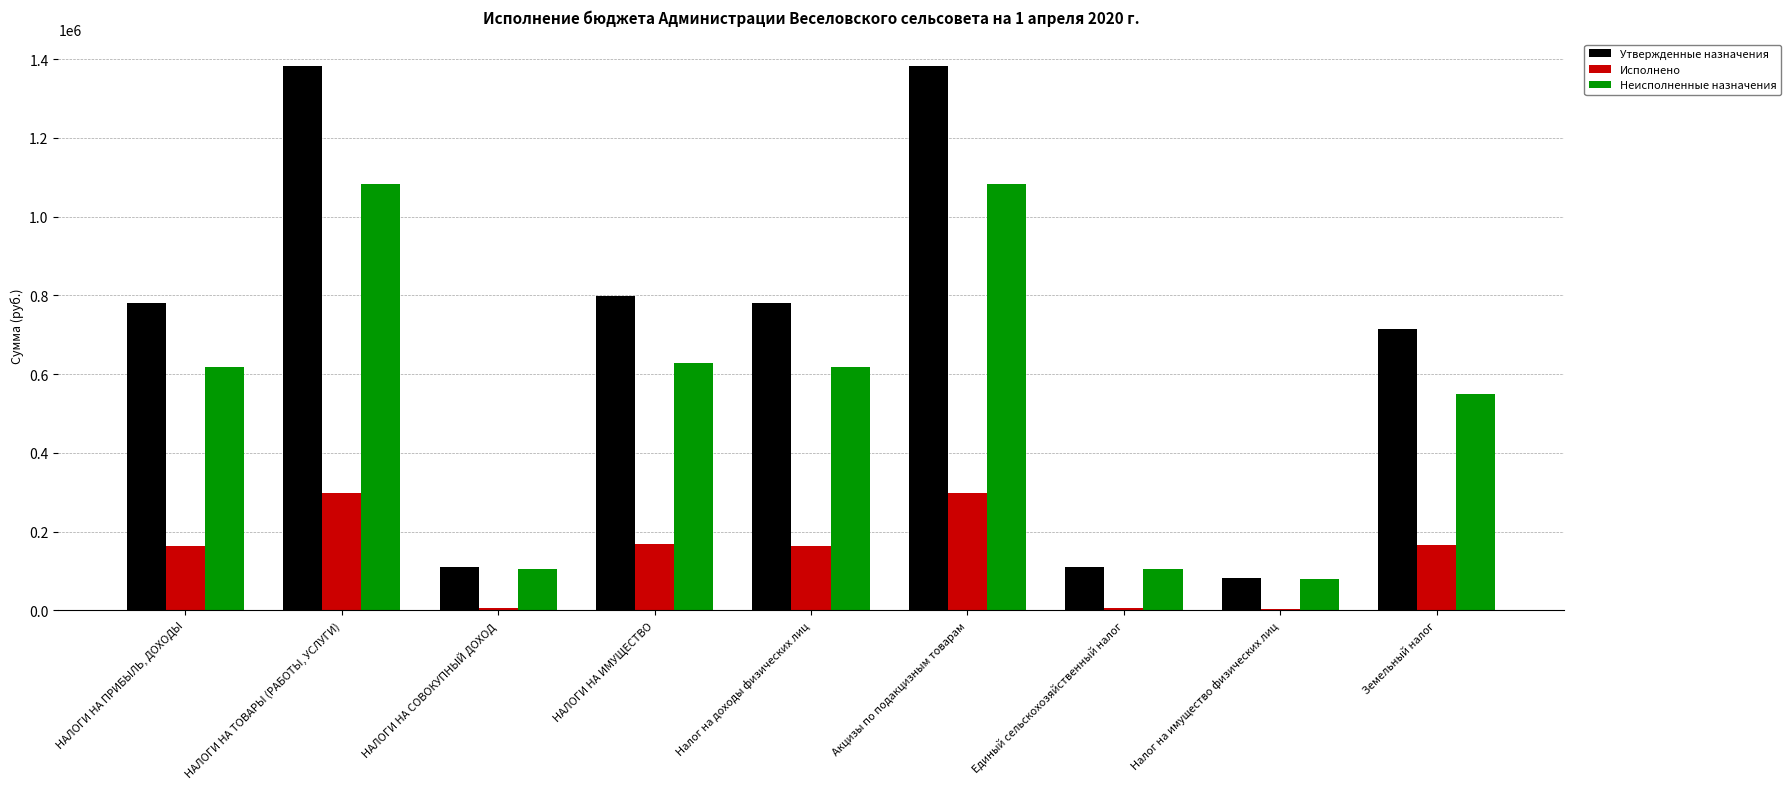

What is the total value across all series at НАЛОГИ НА ПРИБЫЛЬ, ДОХОДЫ?

1562400.0